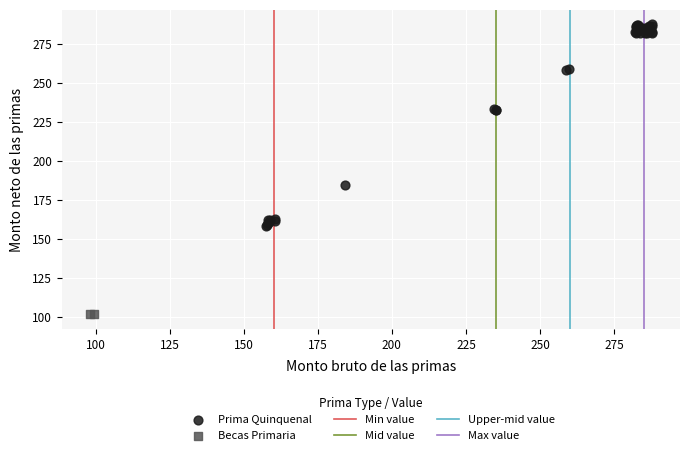

Which series has the largest Y range (max minus min)?

Prima Quinquenal